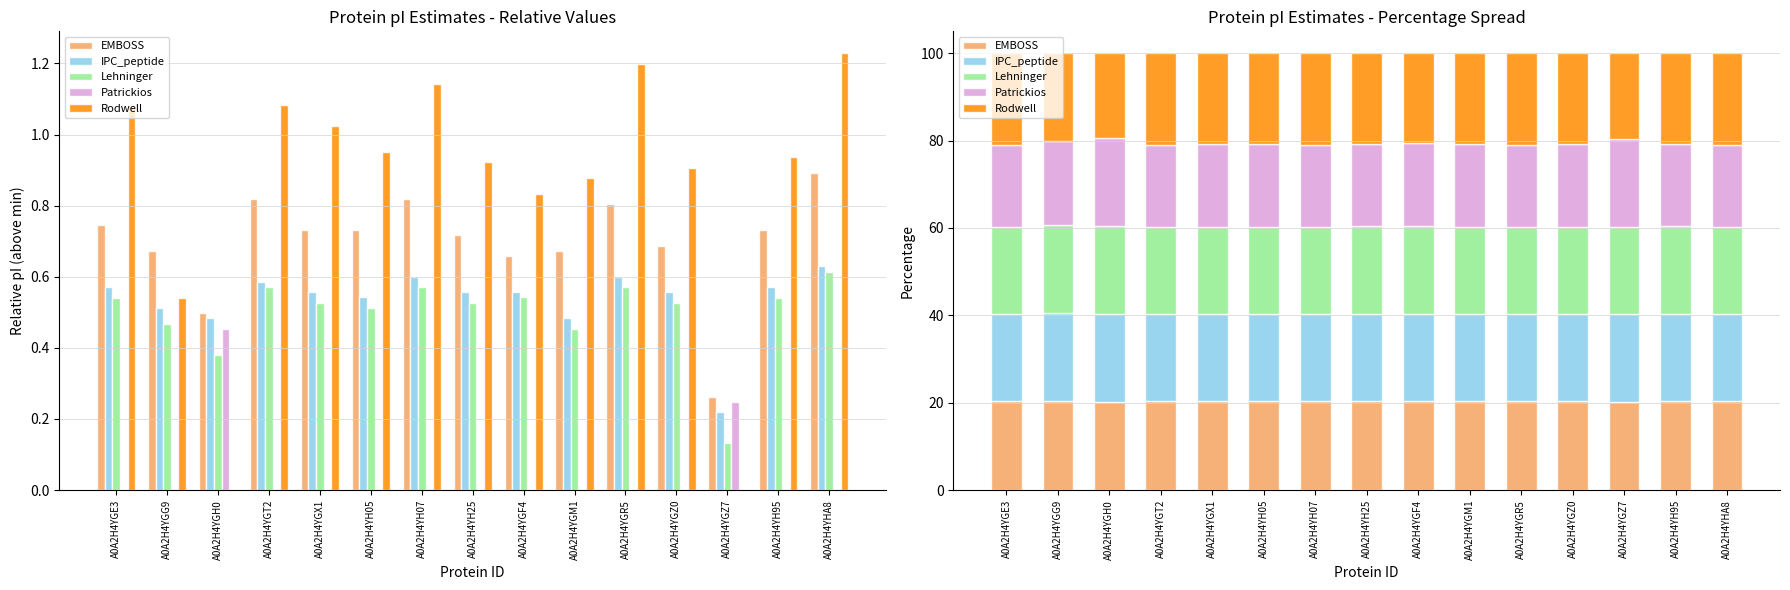

What is the value of the Lehninger bar at the 9th from the left?

20.0